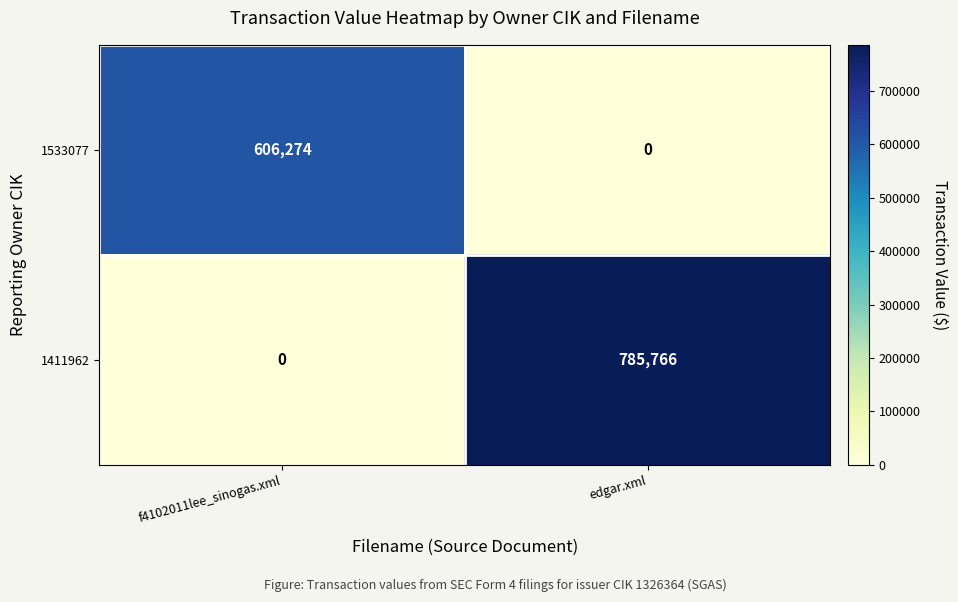

How many positive values does the 1411962 series have?

1